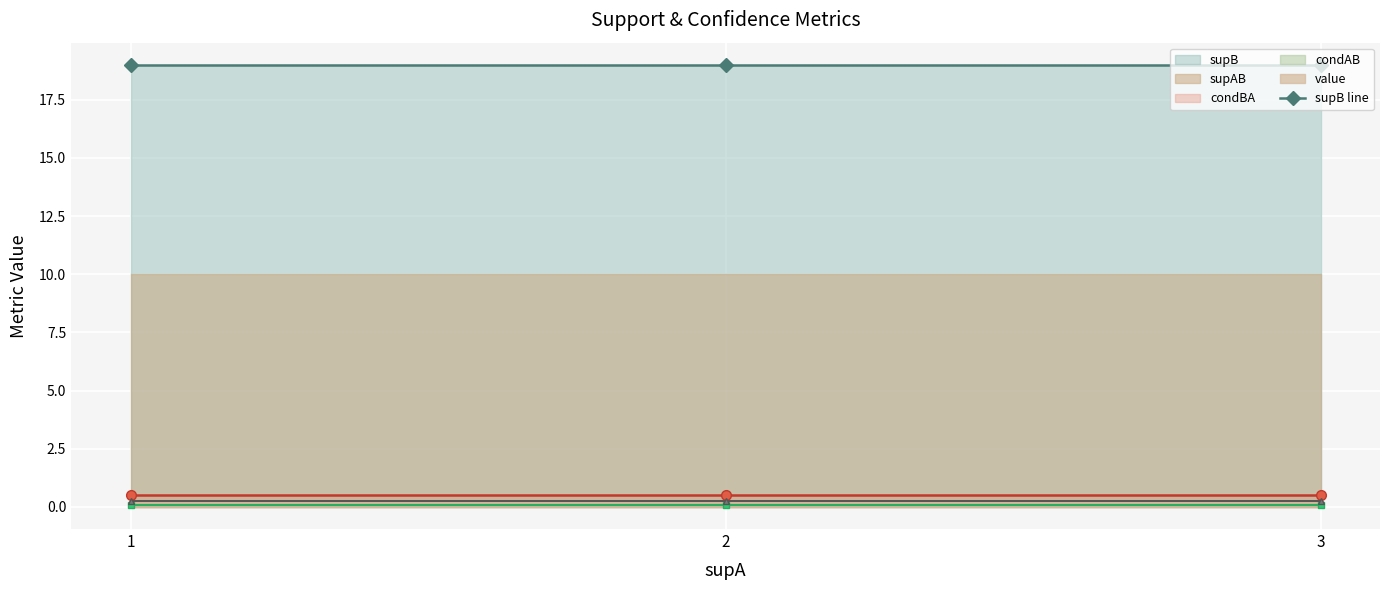

Which label corresponds to the smallest value in the chart?

1